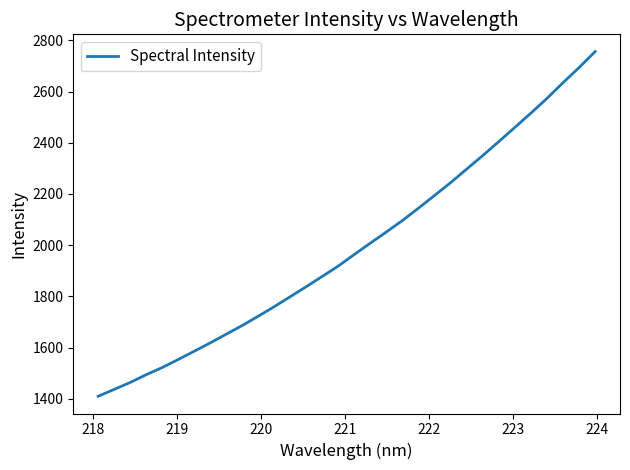

What is the difference between the maximum and minimum values?

1346.9